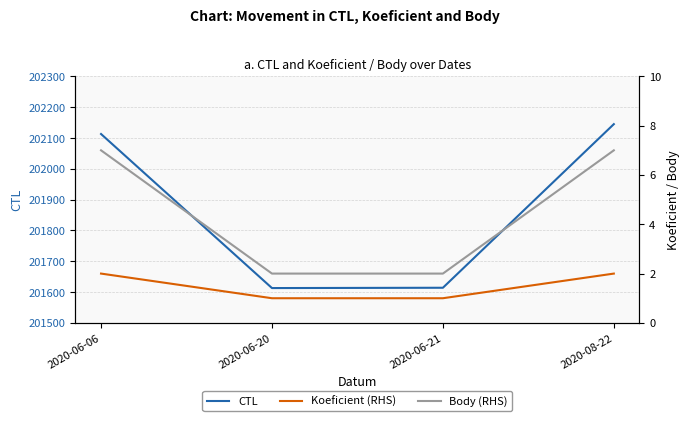

How many values in the CTL series exceed 202113?

1